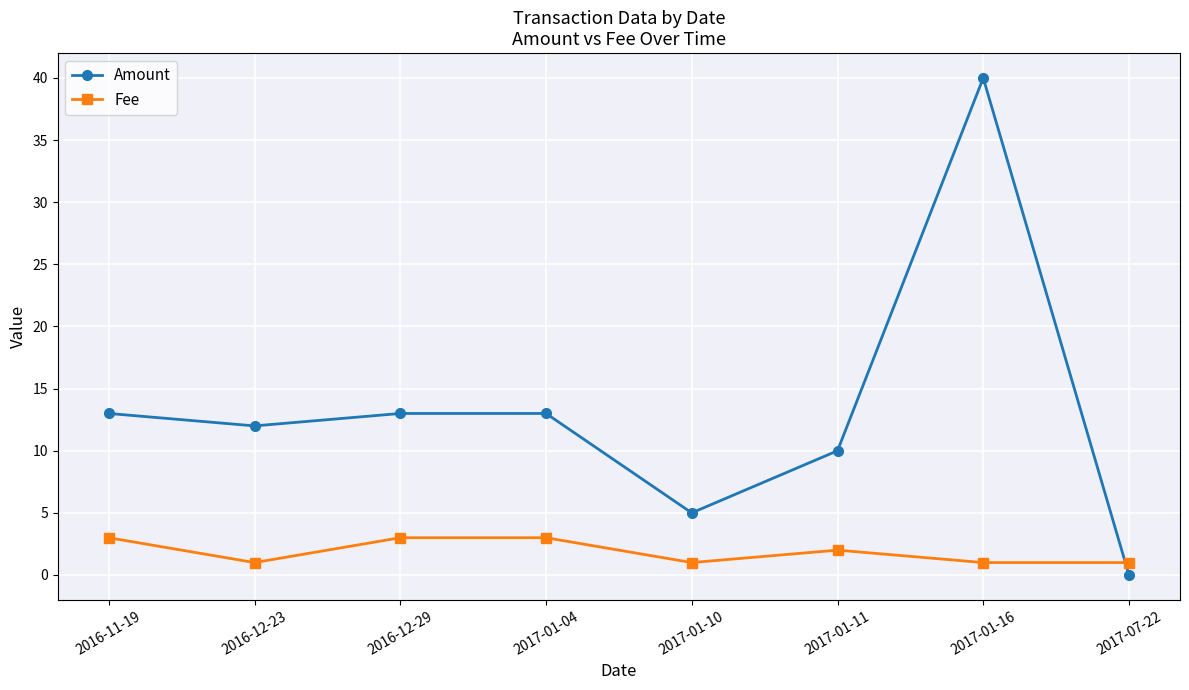

How many intersections are there between Amount and Fee?

1